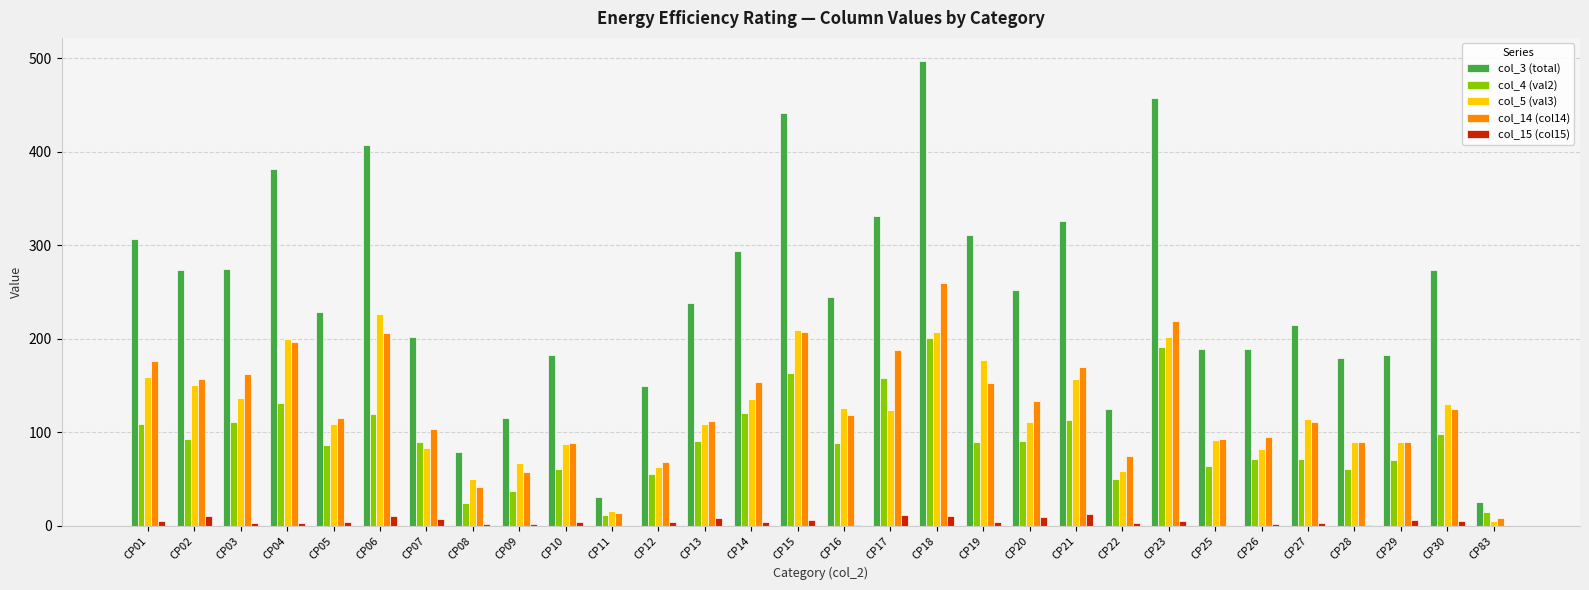

How many groups of bars are there?

30